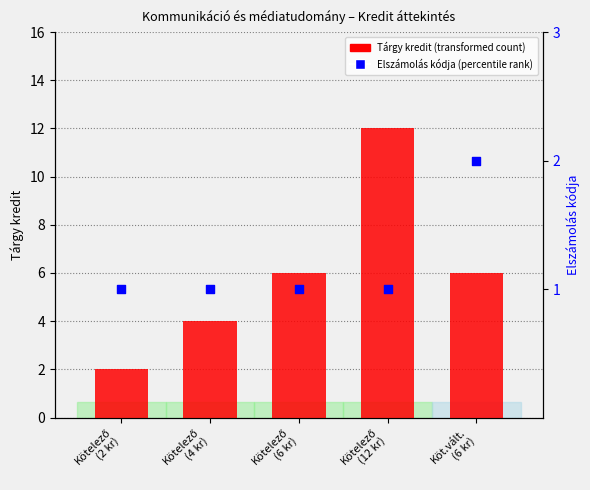

Is the value of Elszámolás kódja at Kötelező
(4 kr) greater than the value of Tárgy kredit at Kötelező
(6 kr)?

No